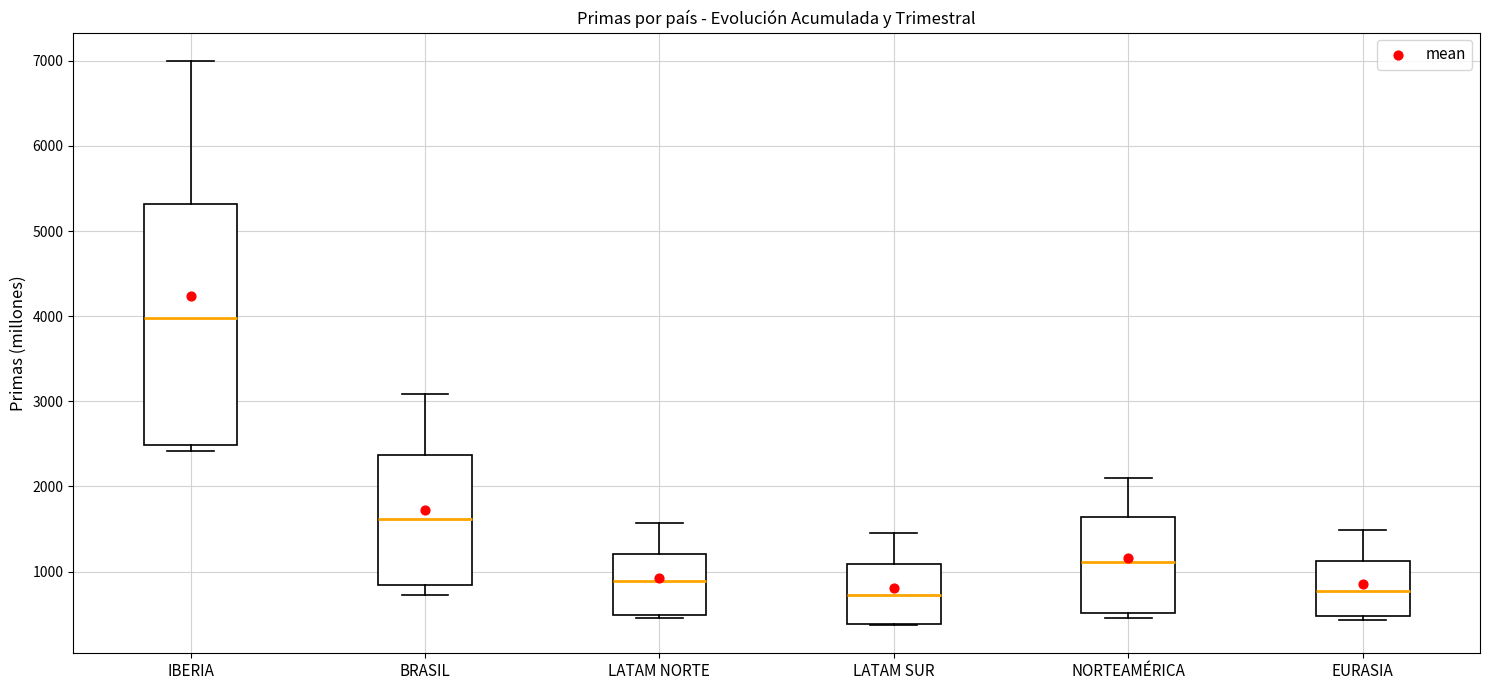

Where is the lower edge of the box for LATAM NORTE on the y-axis? The values are not printed on the chart, so give them approximately, as read against the axis.

500